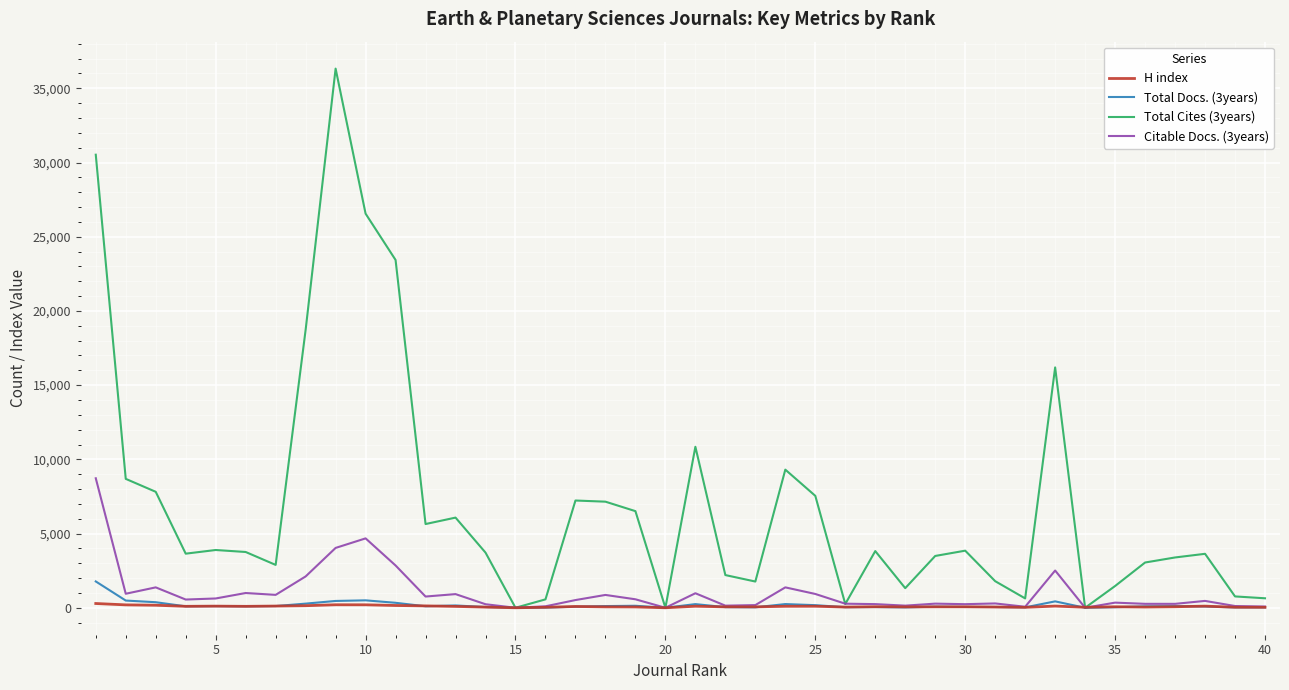

Which series has the largest range (max minus min)?

Total Cites (3years)